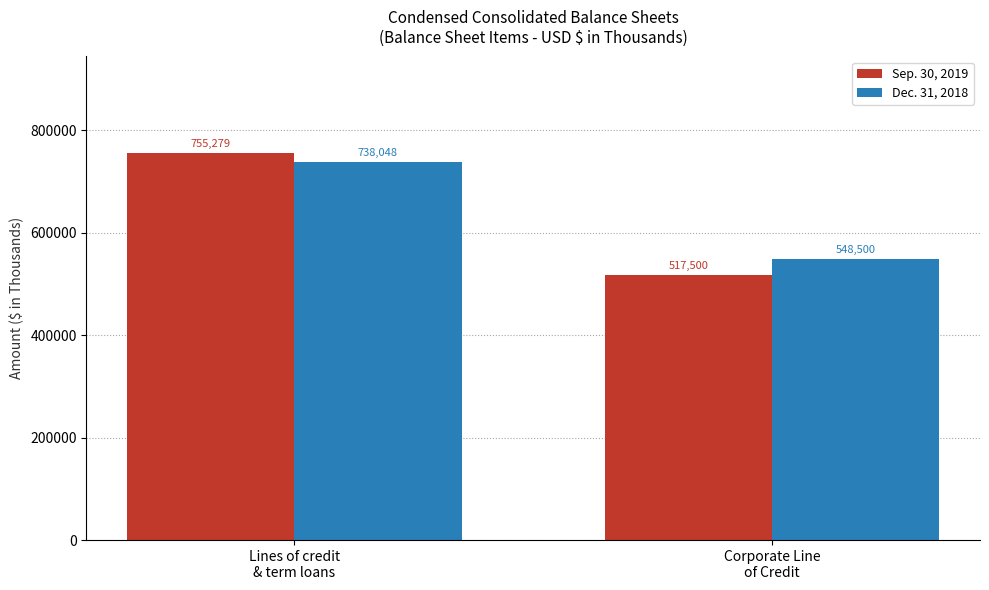

What is the label of the 1st bar from the left?

Lines of credit
& term loans